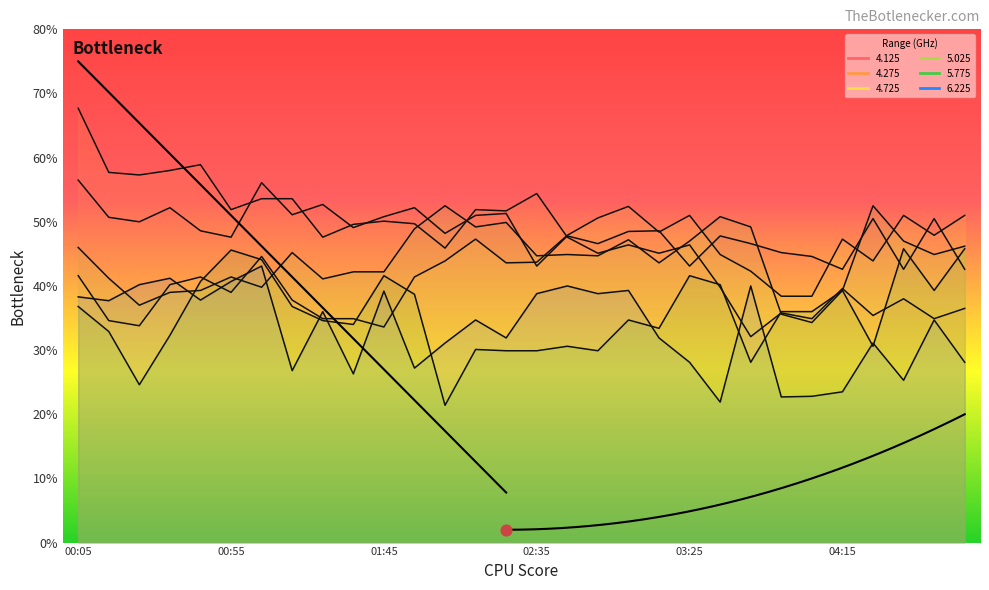

Which series reaches the minimum Y coordinate?

5.775